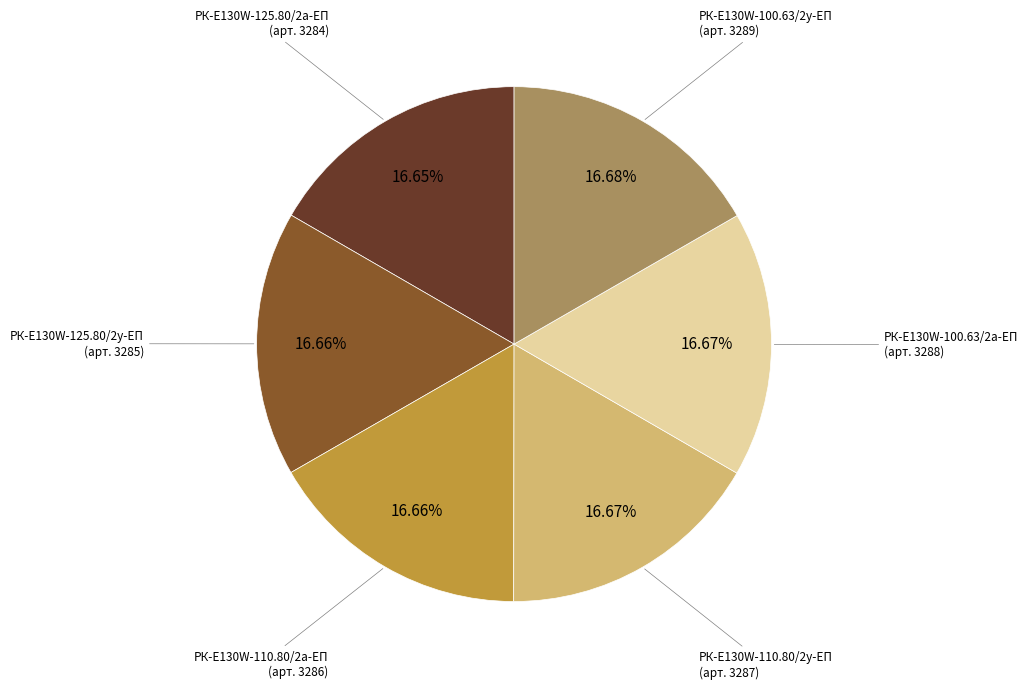

How many slices are in this pie chart?

6